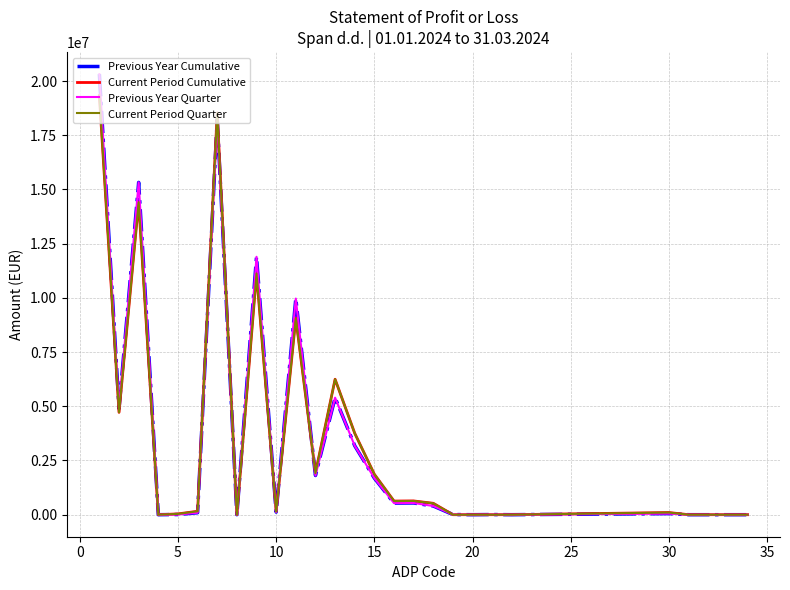

Does the chart have visible grid lines?

Yes